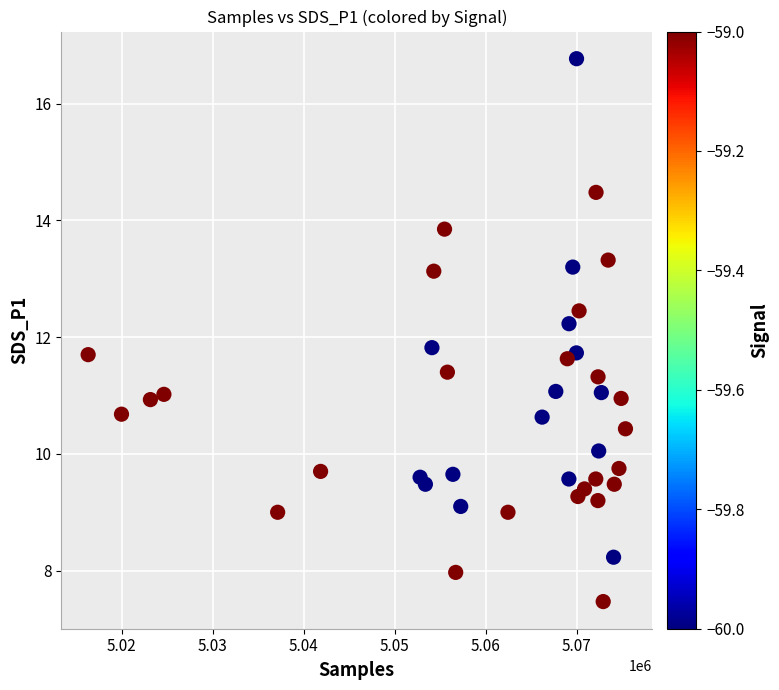

What is the range of X values (max minus min)?

59034.0